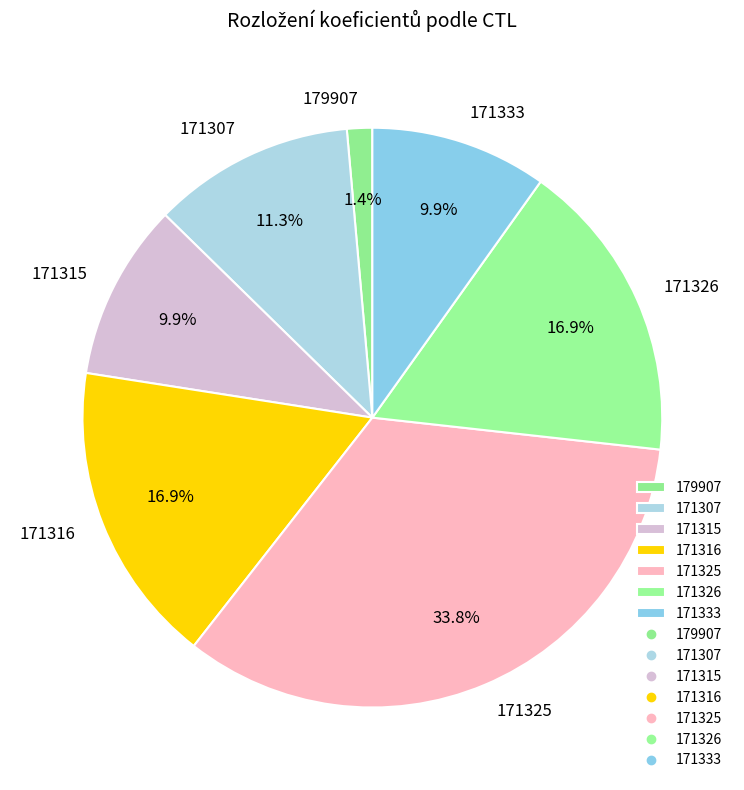

To the nearest percent, what is the difference between the 171325 and 171333 slice percentages?

24%